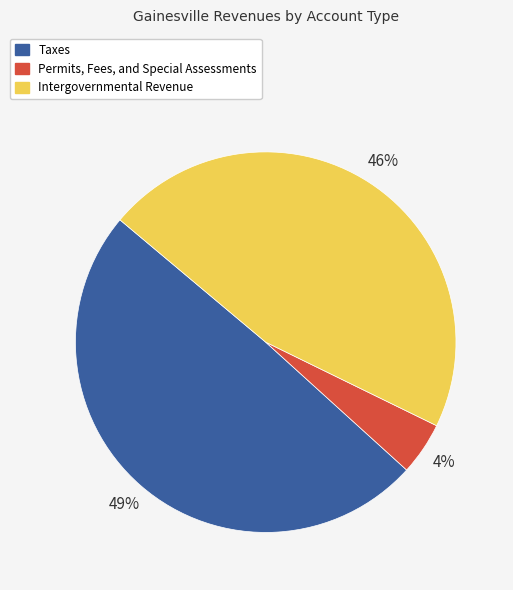

Count the number of slices in the pie.

3